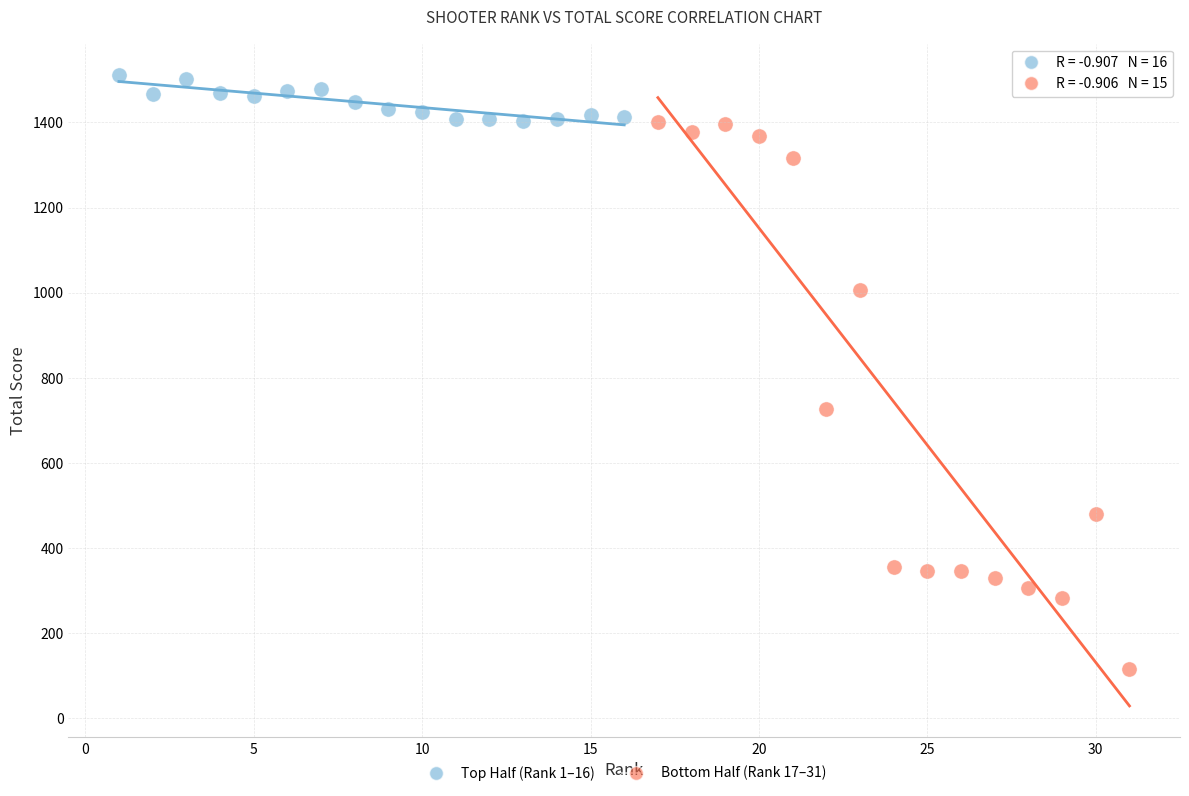

Which series reaches the maximum Y coordinate?

Top Half (Rank 1–16)